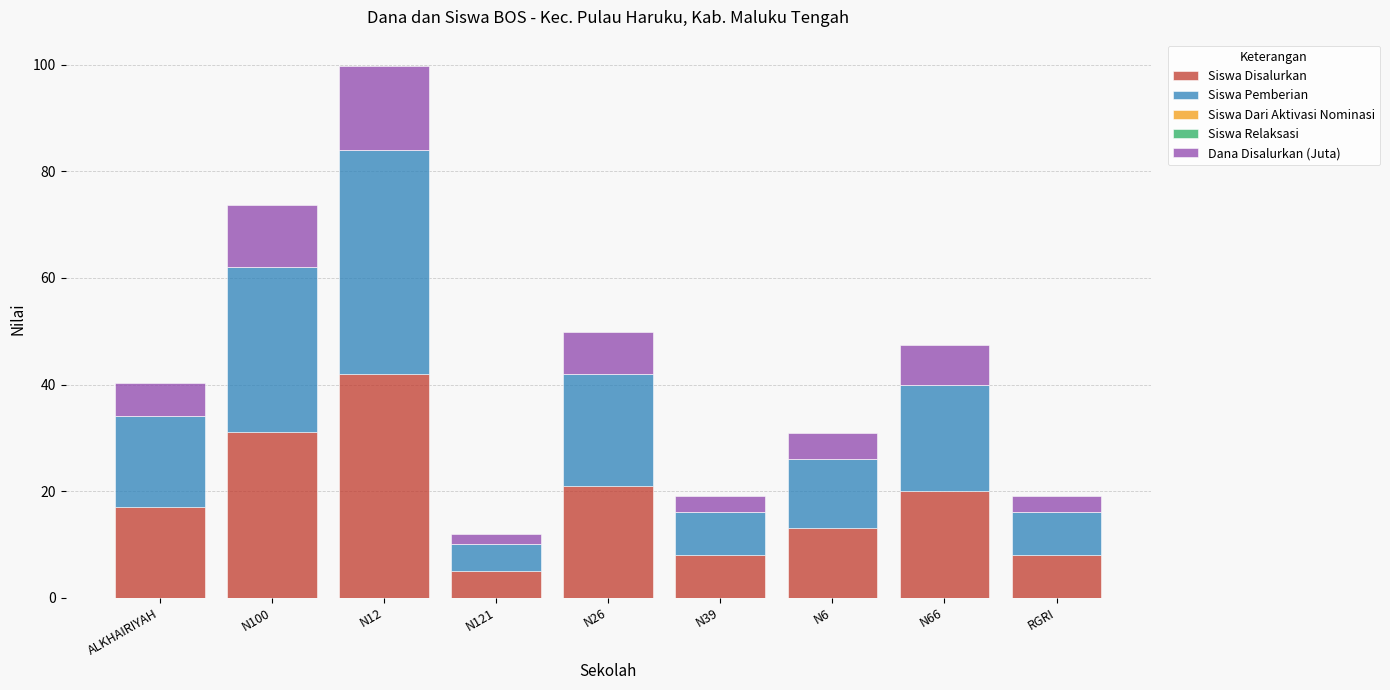

What is the total value across all series at N66?

47.5